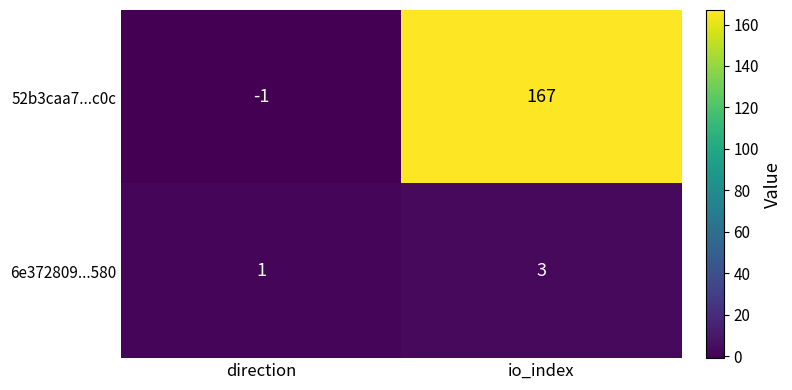

Reading left to right, extract all data points from this chart.

52b3caa7...c0c: -1	167
6e372809...580: 1	3